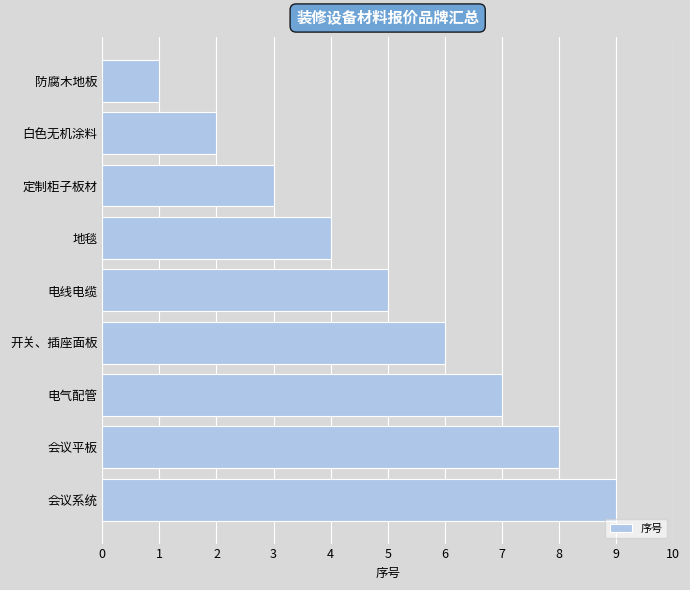

What is the change in value from 白色无机涂料 to 开关、插座面板?

+4